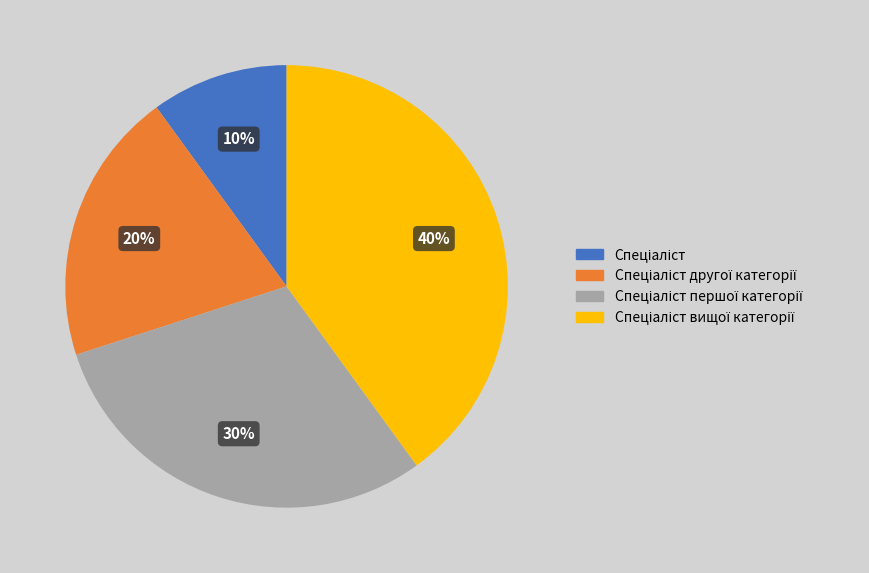

Is there a majority slice in this chart?

No